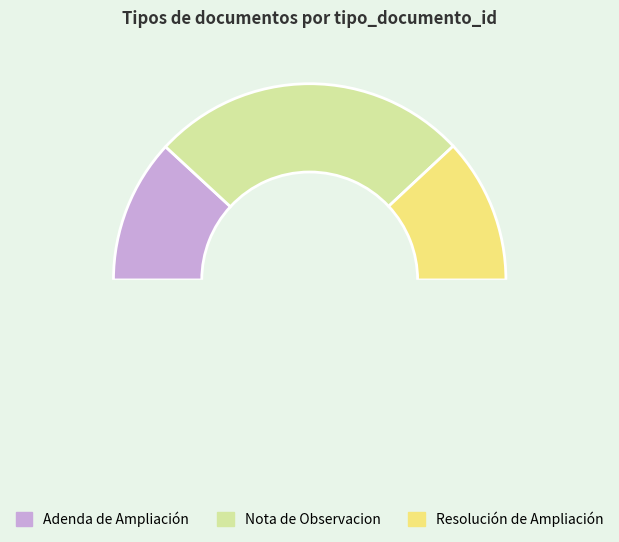

Is it true that Nota de Observacion is 37% of the pie?

False